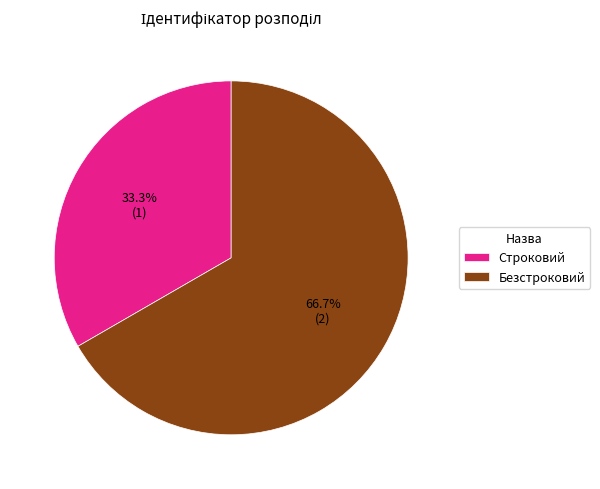

The Безстроковий slice represents 67% of the pie. True or false?

True